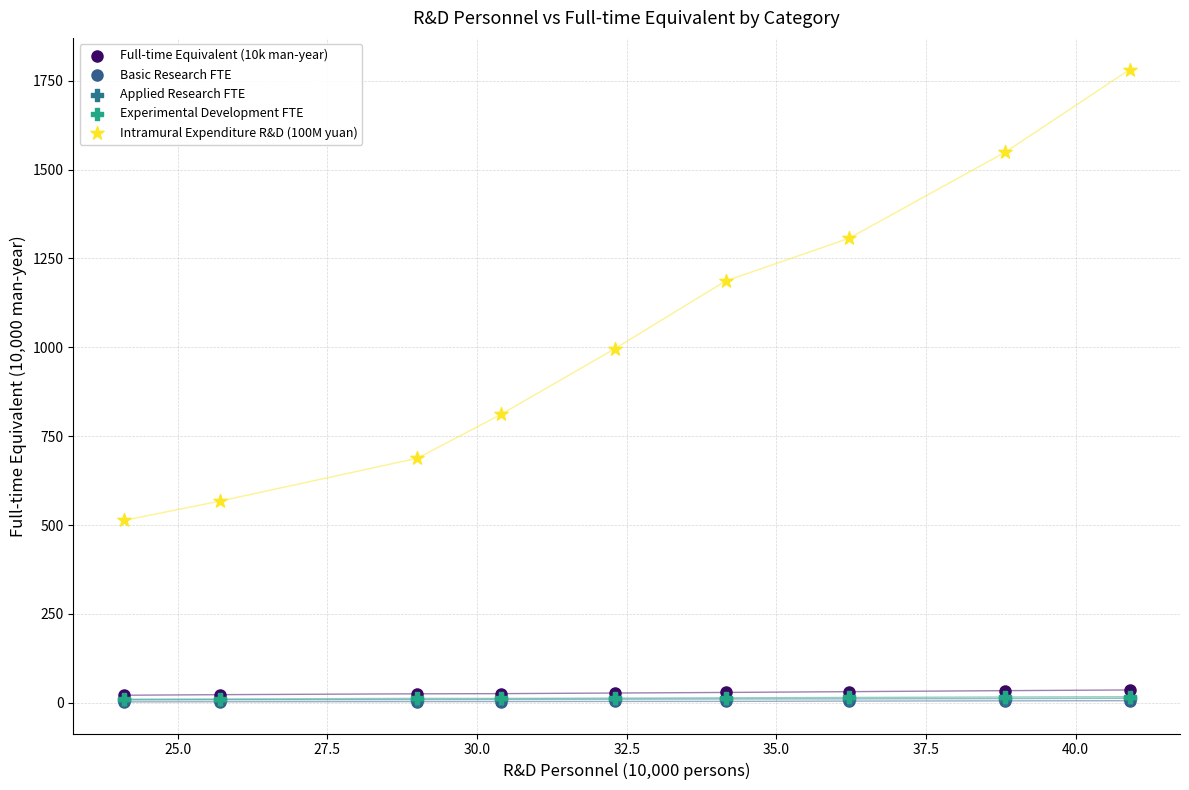

Which series reaches the maximum Y coordinate?

Intramural Expenditure R&D (100M yuan)